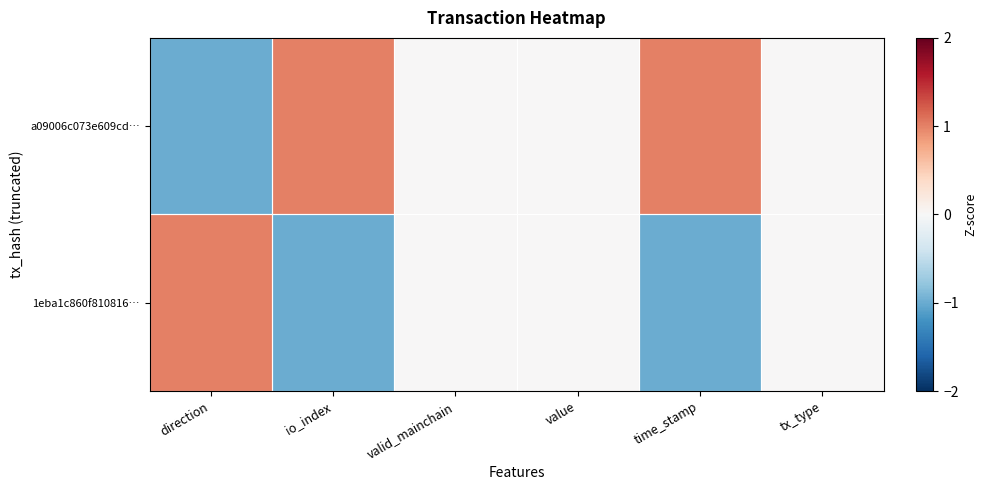

Reading left to right, transcribe all the data shown in this chart.

a09006c073e609cd…: direction=-1	io_index=1	valid_mainchain=0	value=0	time_stamp=1	tx_type=0
1eba1c860f810816…: direction=1	io_index=-1	valid_mainchain=0	value=0	time_stamp=-1	tx_type=0